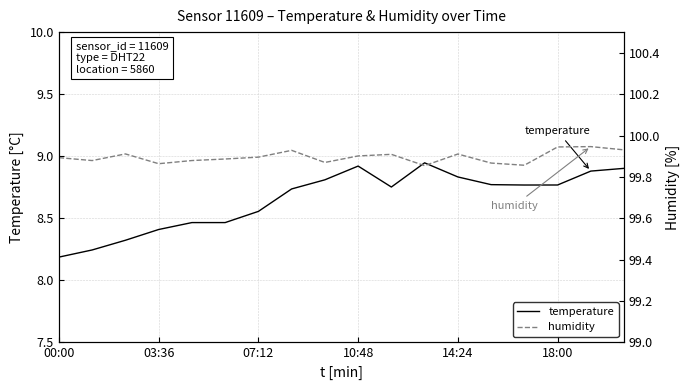

True or false: humidity has a value of 47.9 at 11.

False